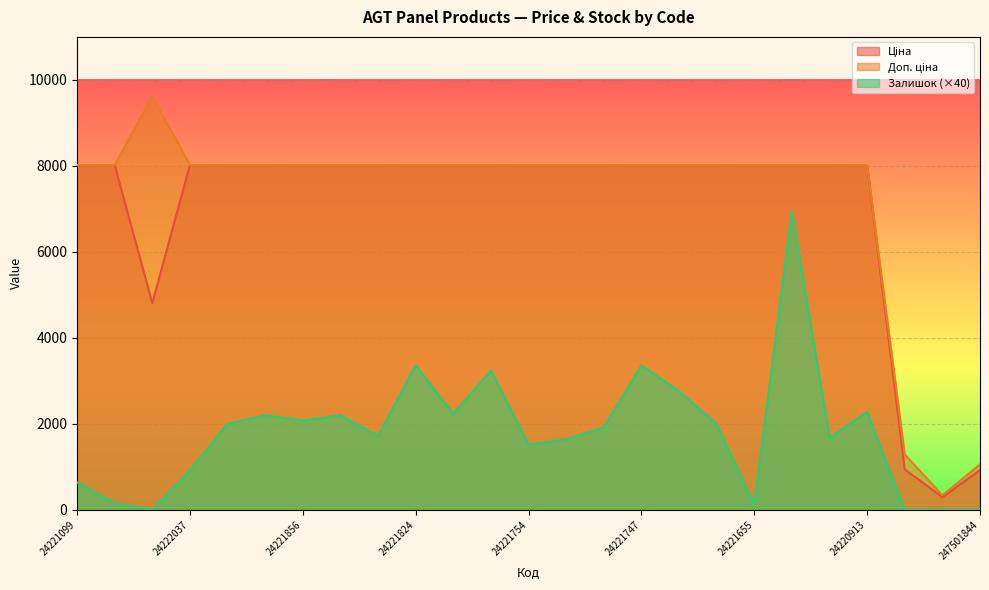

What is the difference between the second highest and minimum values in the Залишок series?

3360.0